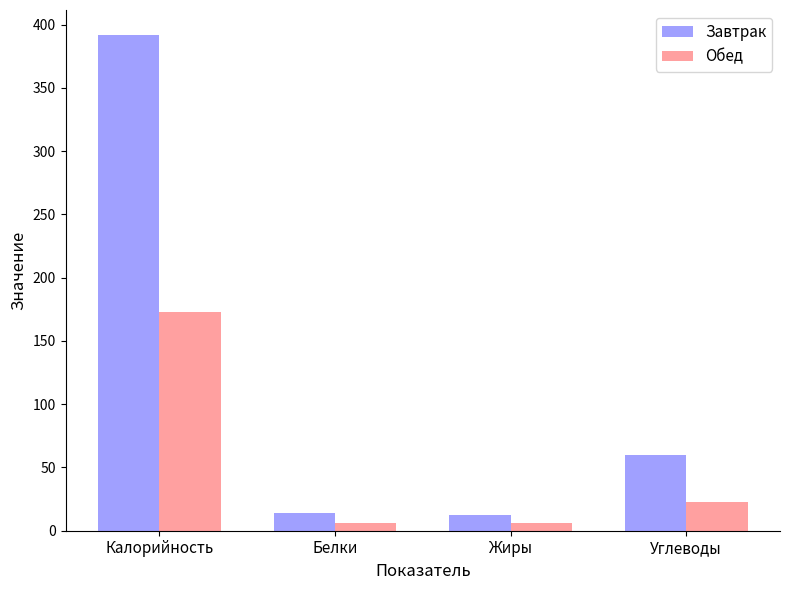

Between Жиры and Углеводы, which series saw the biggest shift?

Завтрак